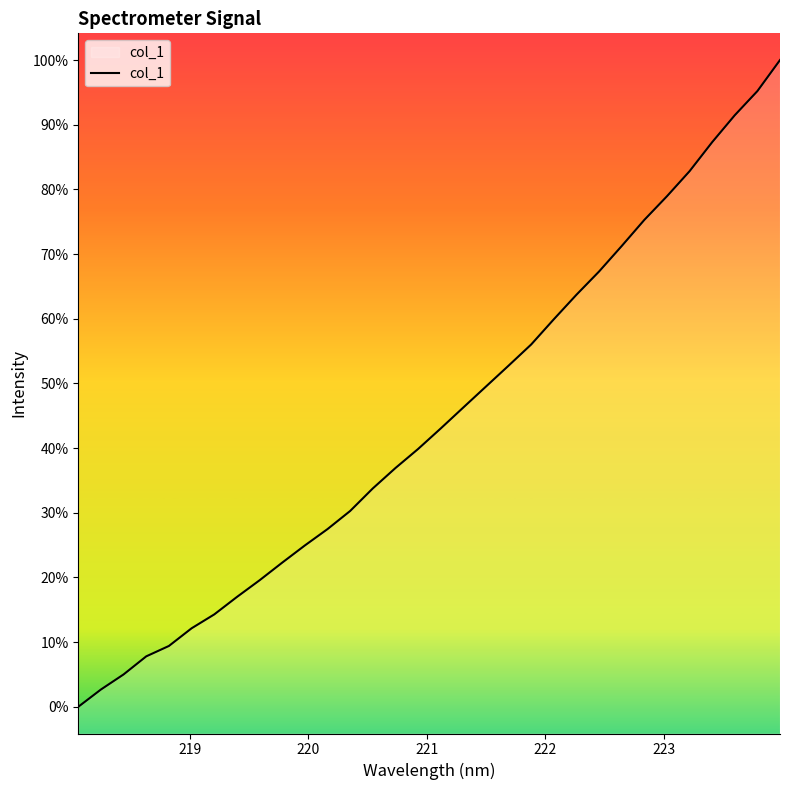

Is this an area chart (filled region under the line)?

Yes